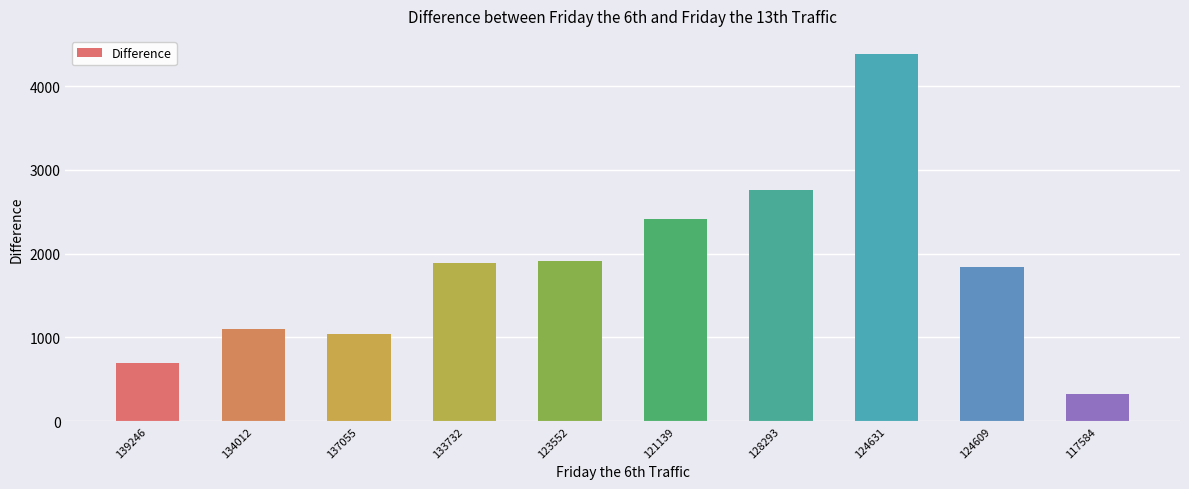

How many distinct data groups are displayed?

1